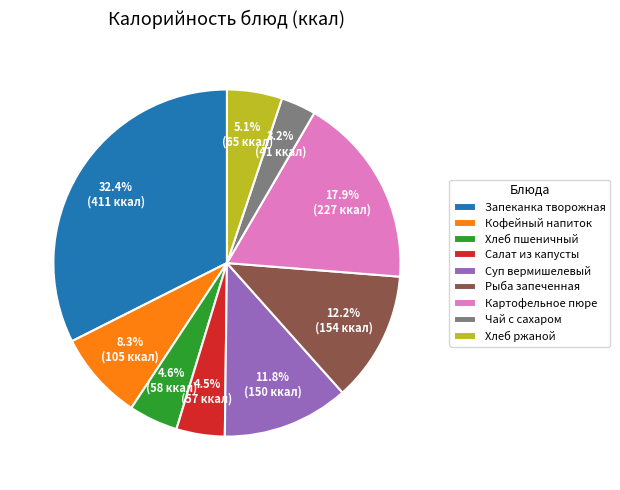

The Запеканка творожная slice represents 40% of the pie. True or false?

False